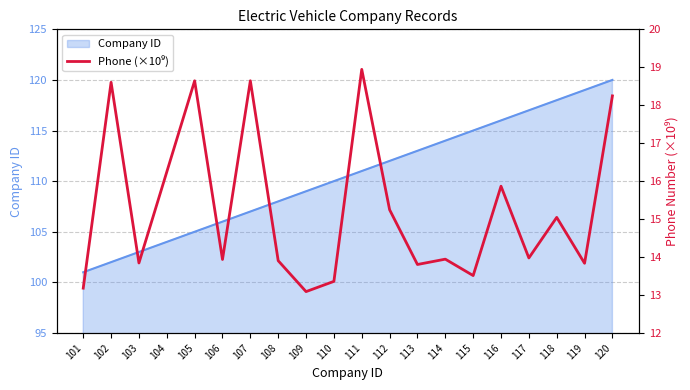

List the labels in order of Company ID value, largest first.

120, 119, 118, 117, 116, 115, 114, 113, 112, 111, 110, 109, 108, 107, 106, 105, 104, 103, 102, 101